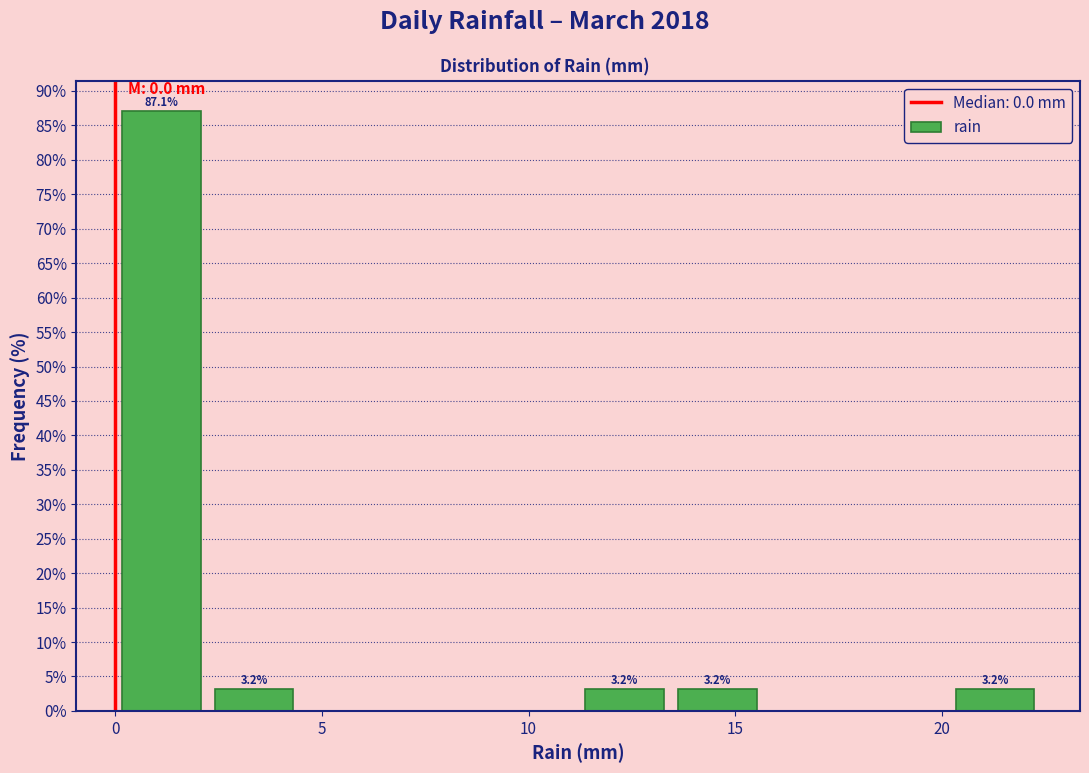

Over which range of the x-axis is the bar tallest?

0.0 to 2.0